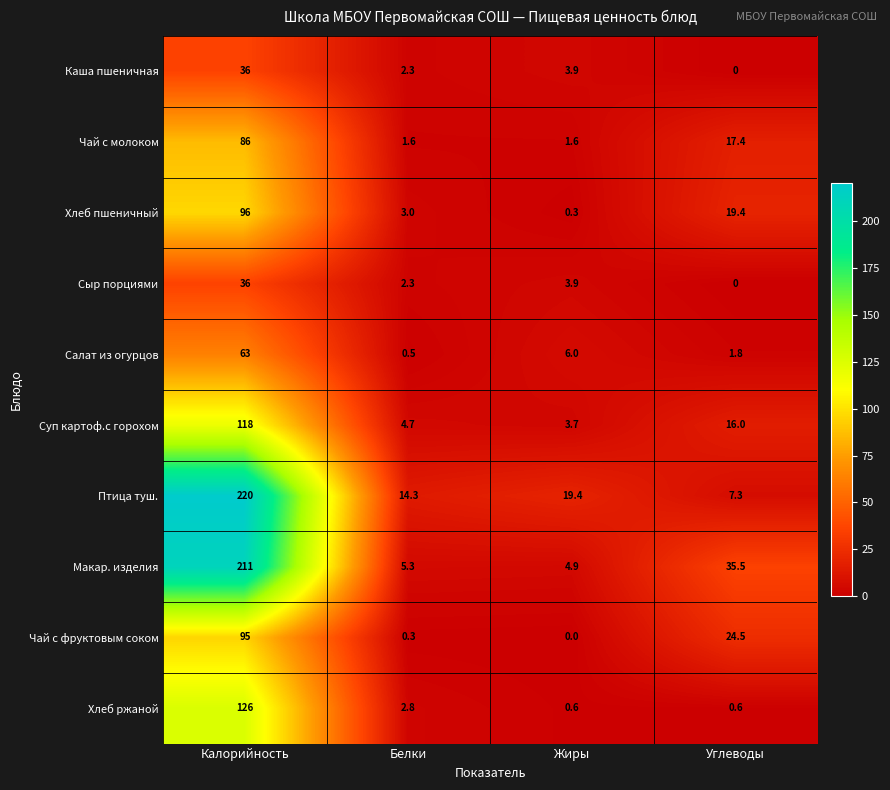

Rank the categories by Суп картоф.с горохом value from lowest to highest.

Жиры, Белки, Углеводы, Калорийность